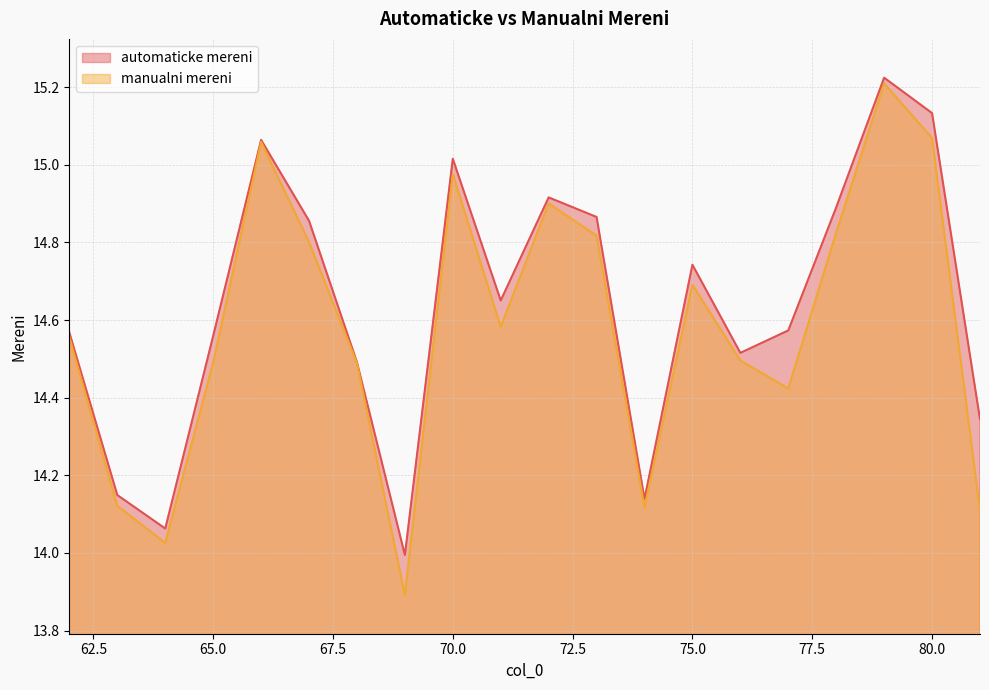

What is the sum of all automaticke mereni values?

292.8